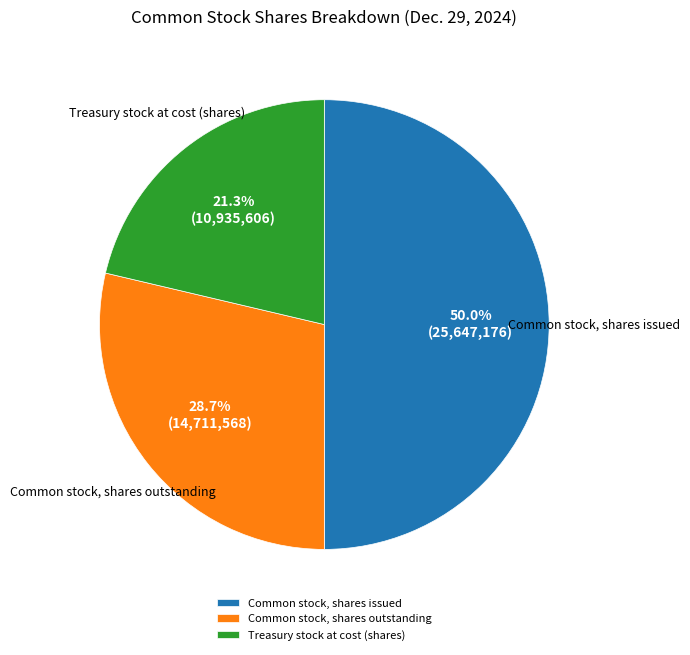

Is Common stock, shares outstanding the majority of the pie?

No